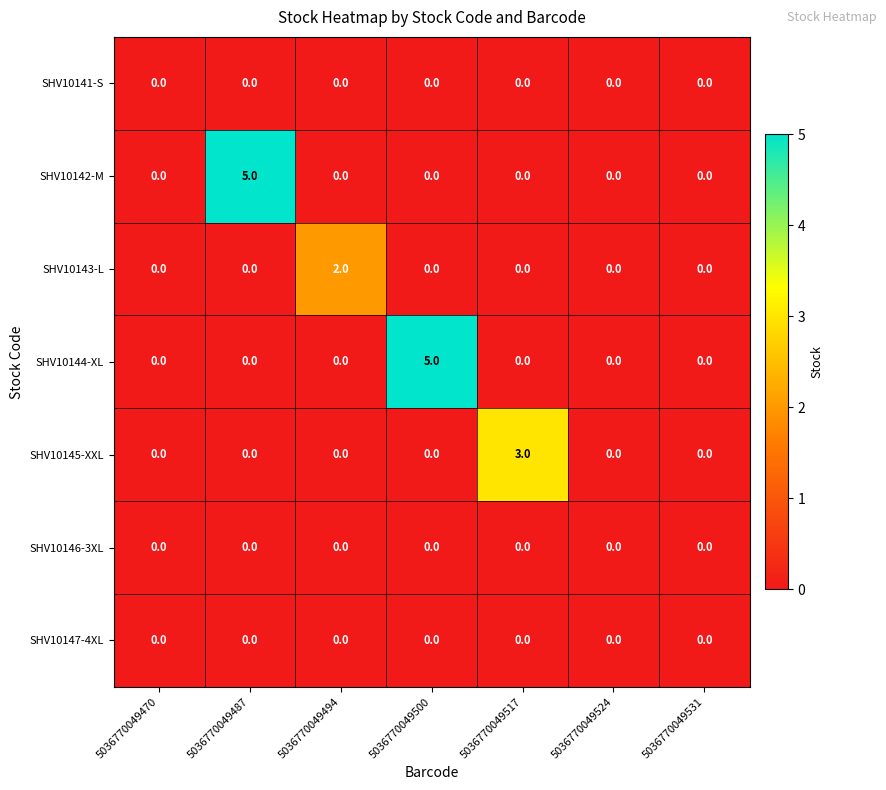

Count the SHV10144-XL values in the range 0 to 1.

6